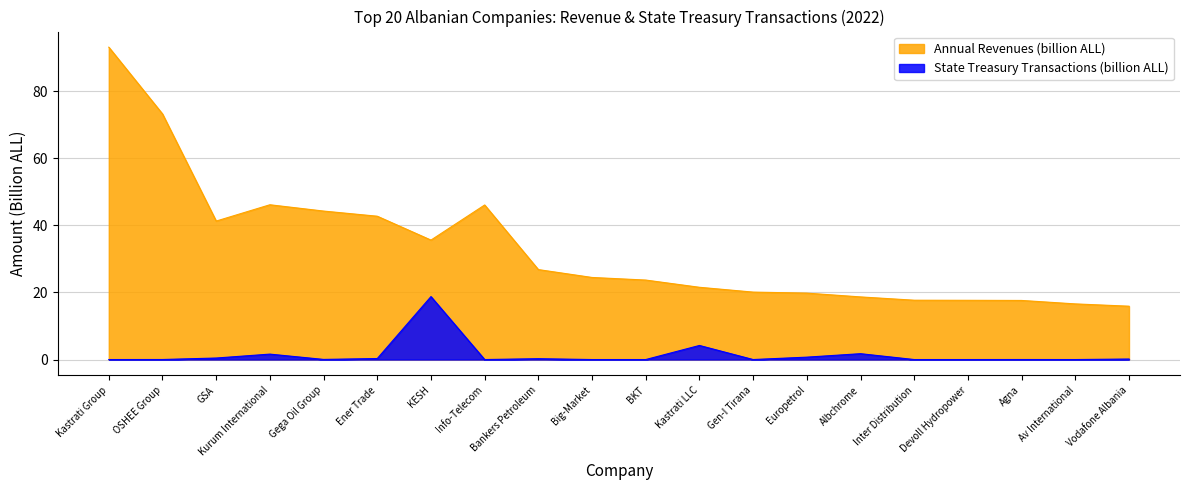

Is it true that Annual Revenues (billion ALL) equals 29.6 at Ener Trade?

False